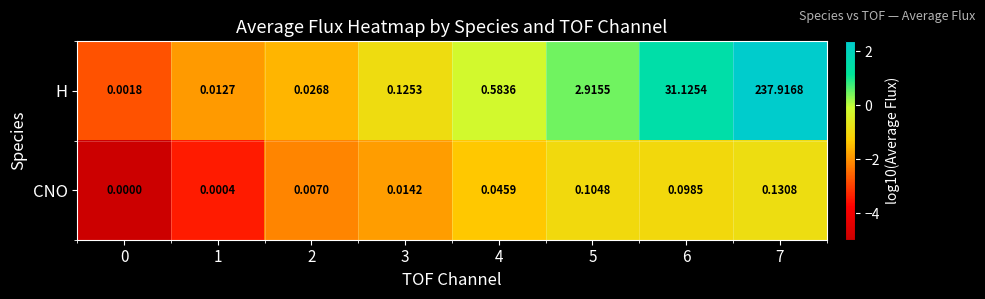

Which series has the largest range (max minus min)?

H